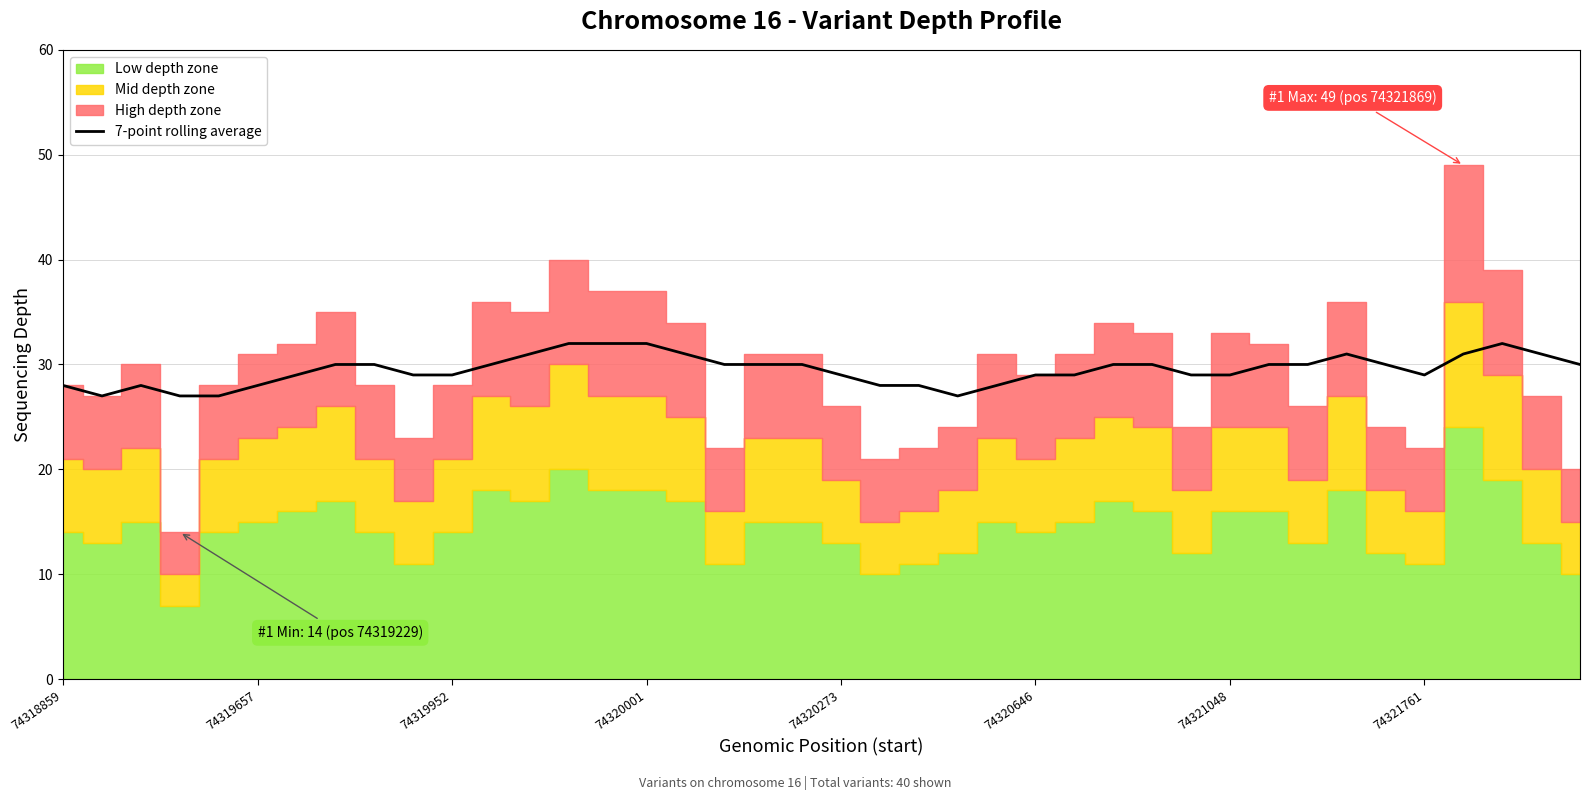

True or false: 7-point rolling average has a value of 29 at 74320646.

True